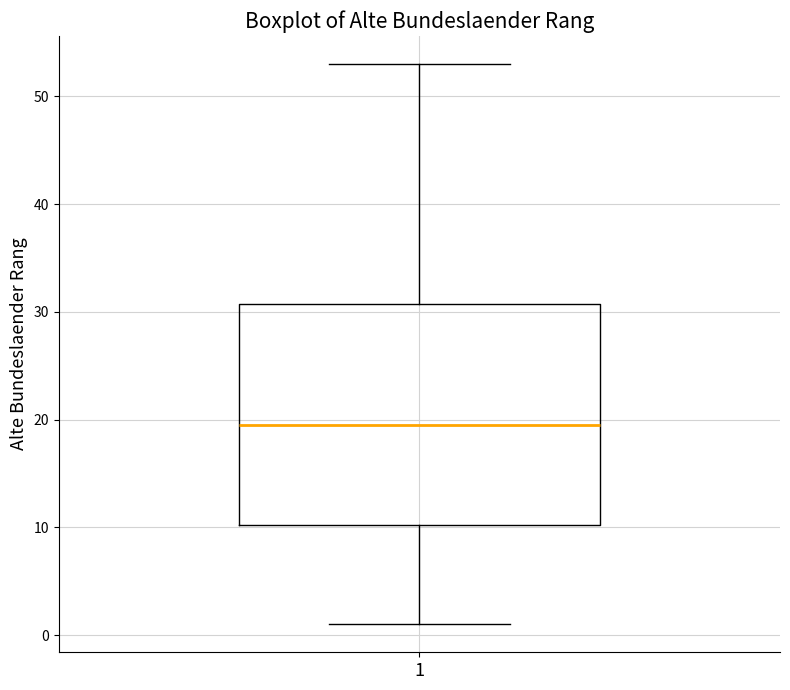

Transcribe this box plot: give where the median line is, the range the box spans, and where the two whiskers end, as read against the y-axis. The values are not printed on the chart, so give them approximately, as read against the axis.

median 20, box 10 to 31, whiskers 1 to 53